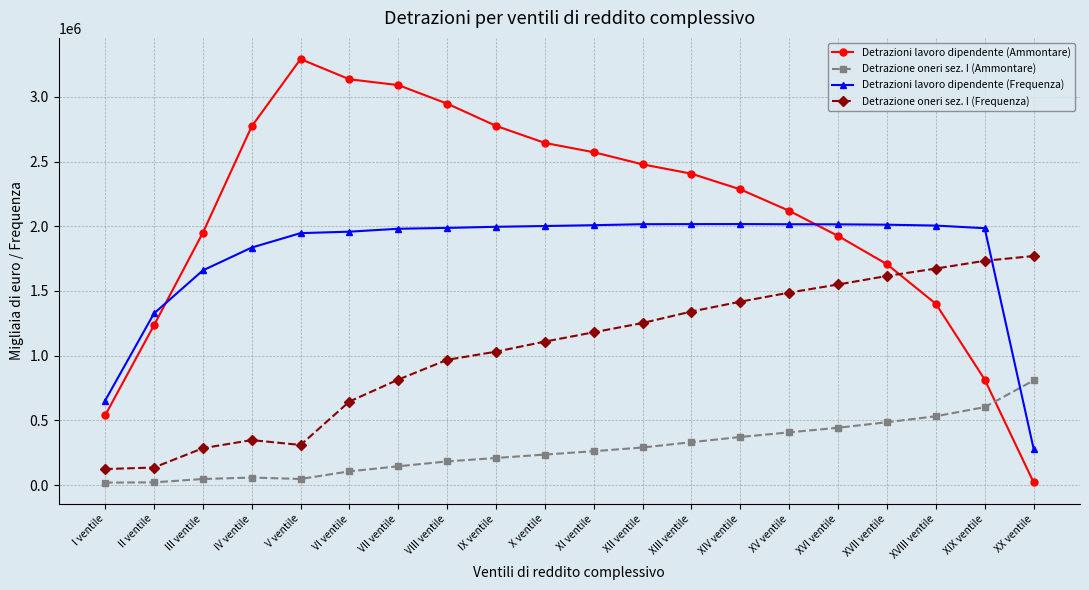

What is the total value across all series at III ventile?

3938944